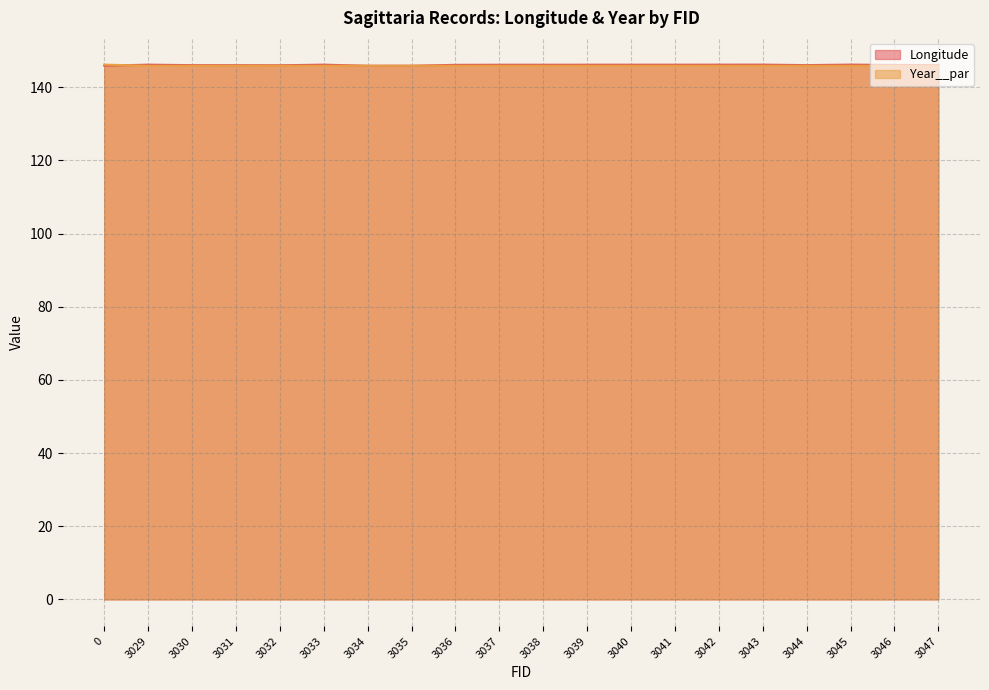

What is the total value across all series at 3036?

292.0